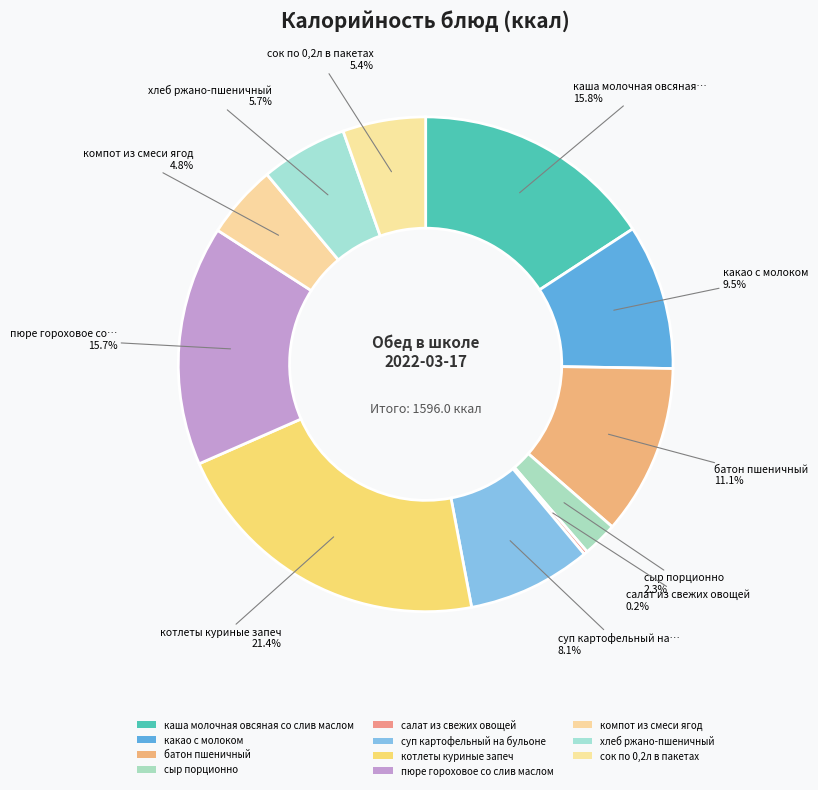

Rank the categories by value from lowest to highest.

салат из свежих овощей, сыр порционно, компот из смеси ягод, сок по 0,2л в пакетах, хлеб ржано-пшеничный, суп картофельный на бульоне, какао с молоком, батон пшеничный, пюре гороховое со слив маслом, каша молочная овсяная со слив маслом, котлеты куриные запеч